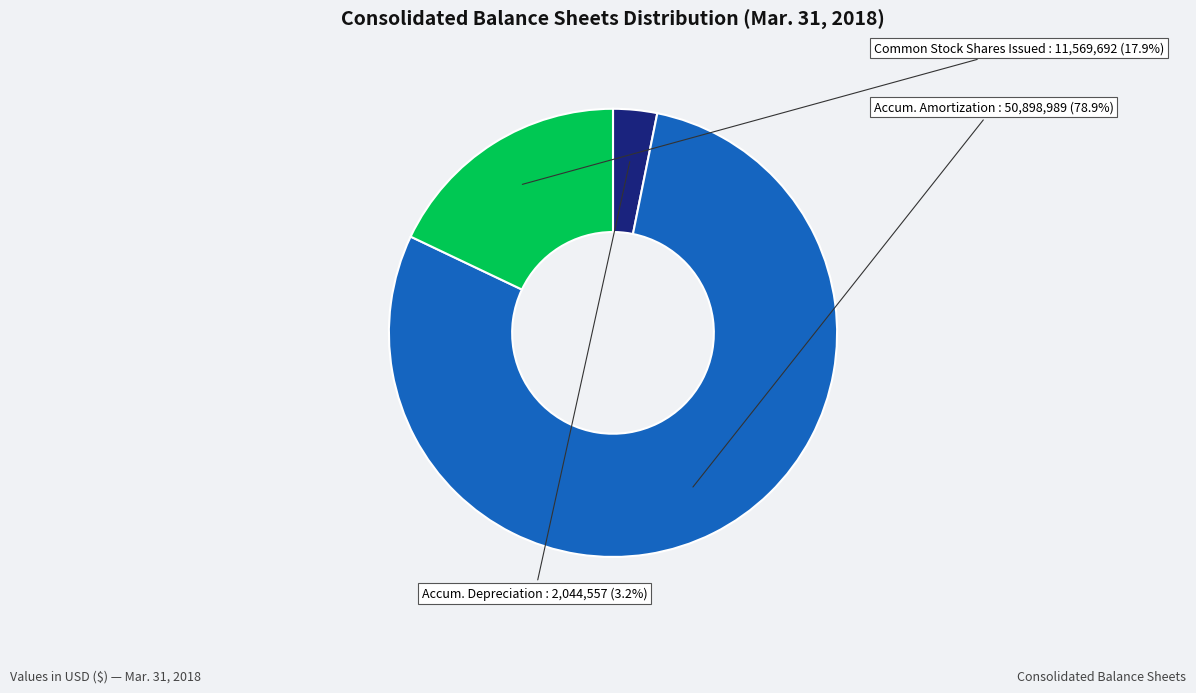

How many segments does this pie chart have?

3